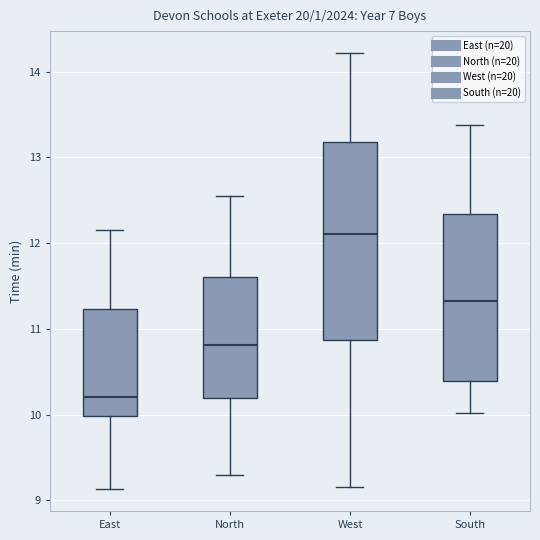

Which box is the tallest, from its lower edge to its upper edge?

West